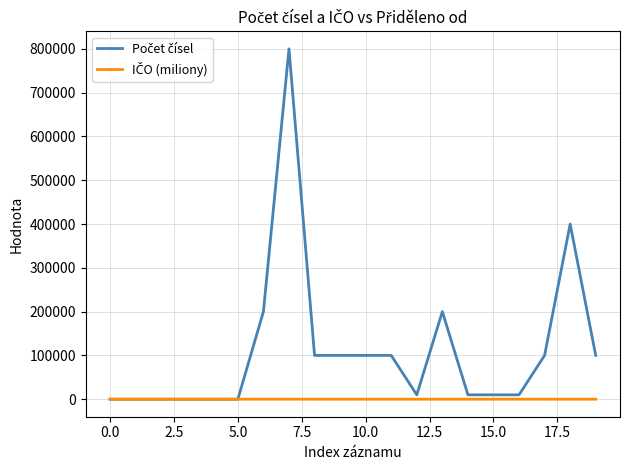

Does the chart have visible grid lines?

Yes